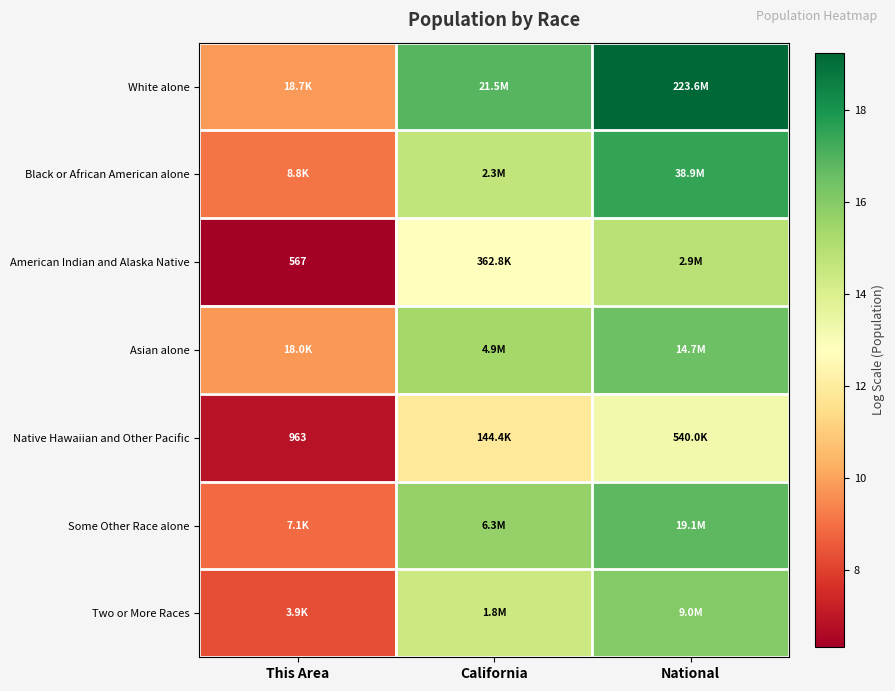

Which series has the largest total across all categories?

White alone